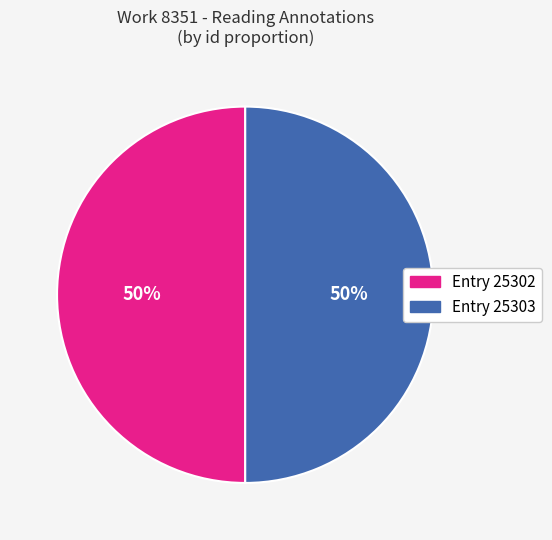

What is the ratio of the value at Entry 25303 to the value at Entry 25302?

1.0